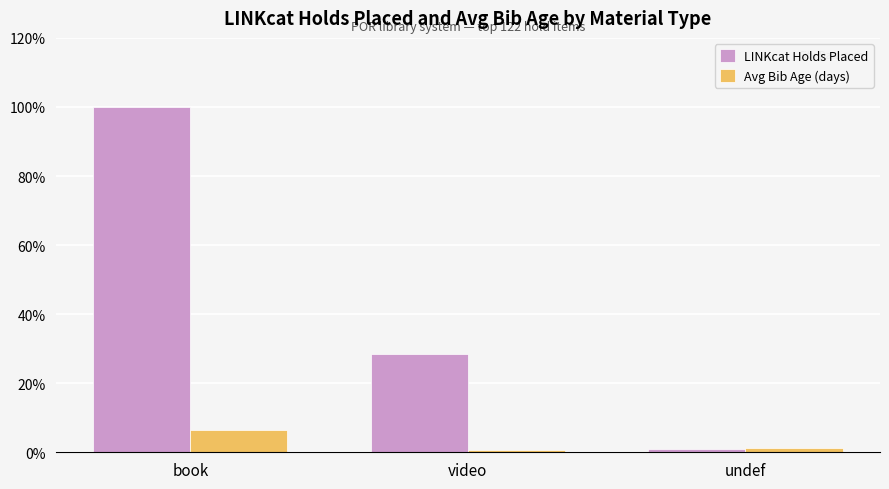

Does the chart contain stacked bars?

No